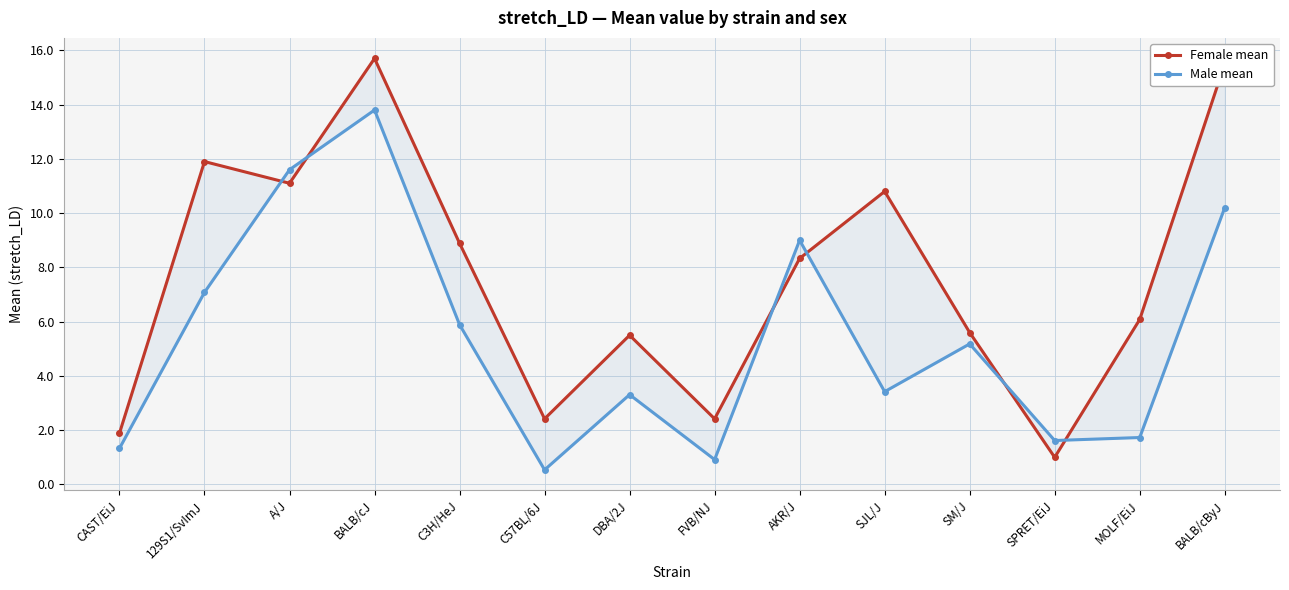

Reading left to right, extract all data points from this chart.

Female mean: 1.9	11.9	11.1	15.7	8.9	2.4	5.5	2.4	8.3	10.8	5.6	1.0	6.1	15.5
Male mean: 1.3	7.1	11.6	13.8	5.9	0.5	3.3	0.9	9.0	3.4	5.2	1.6	1.7	10.2